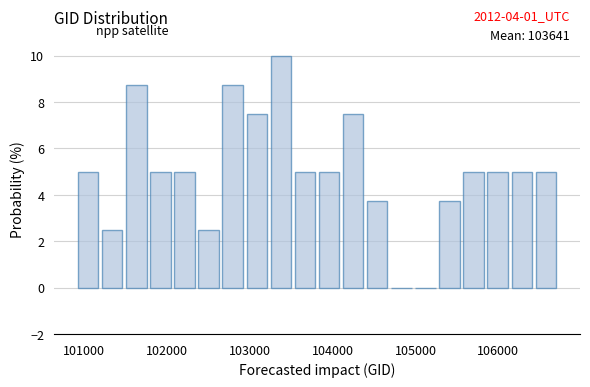

Around what value on the x-axis is the tallest bar? Give the approximate position of its centre, as read against the axis.

103400